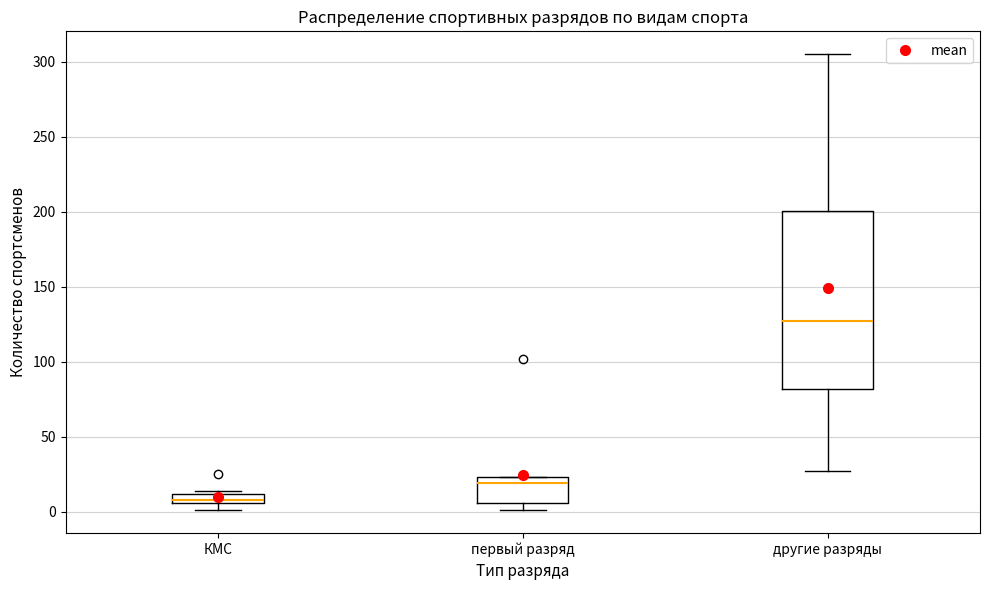

Comparing the boxes themselves (not the whiskers), which one is the tallest?

другие разряды